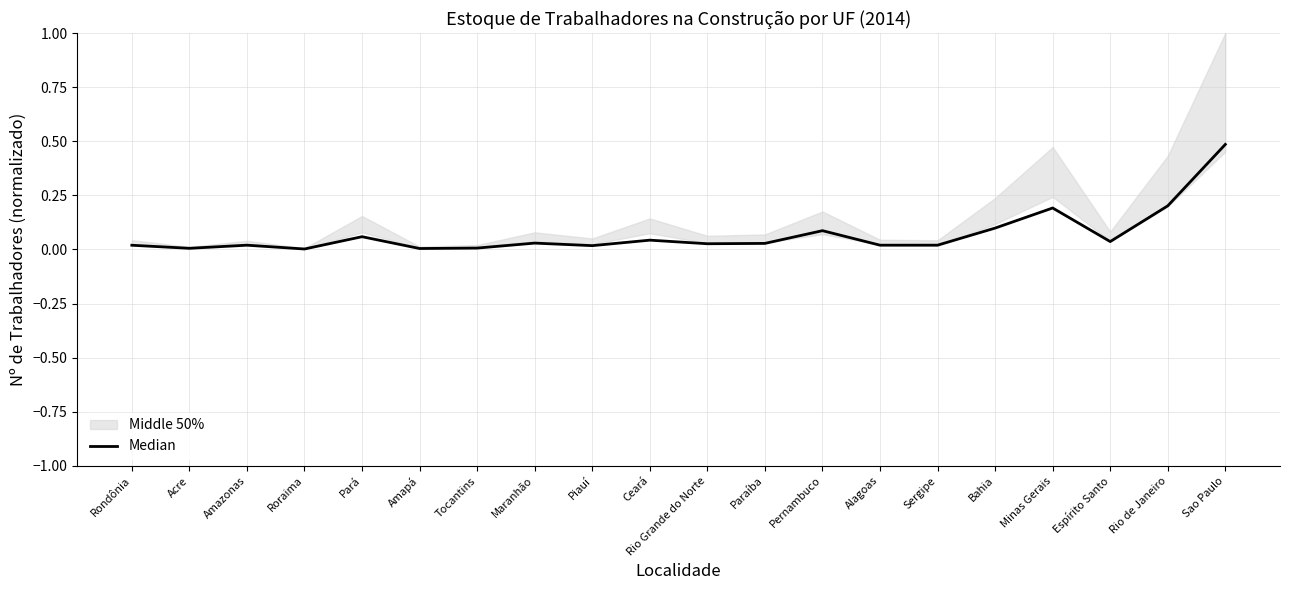

The chart shows a value of 0.0 at Rondônia. True or false?

False